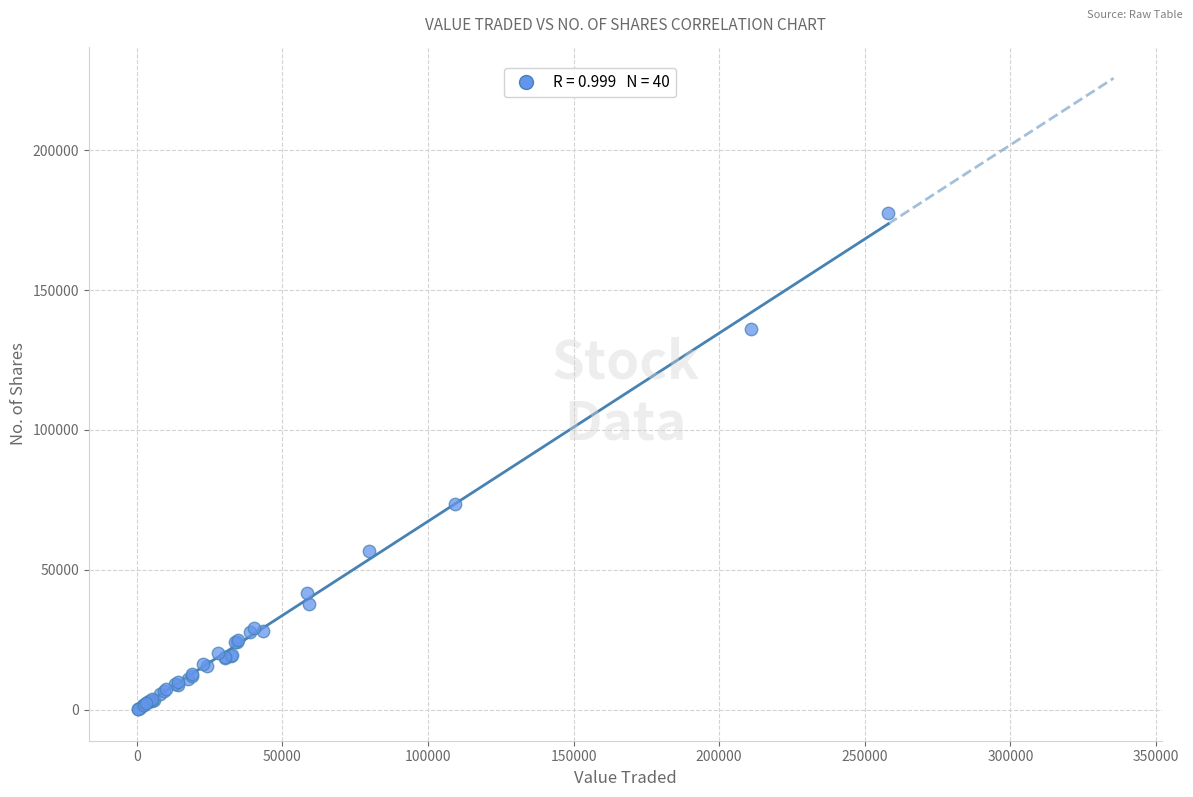

What Y value in the scatter plot is closest to 88906?

73547